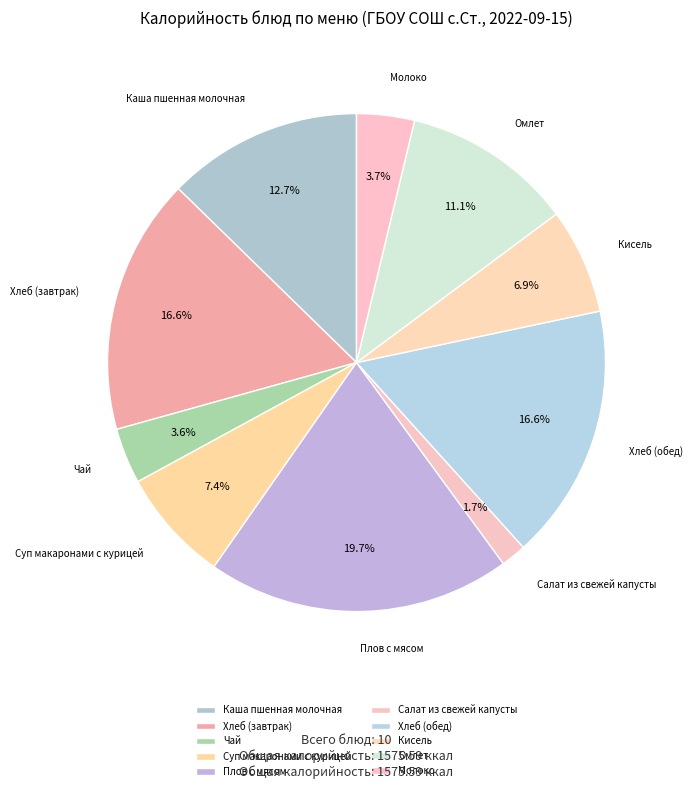

What is the largest slice in the pie chart?

Плов с мясом